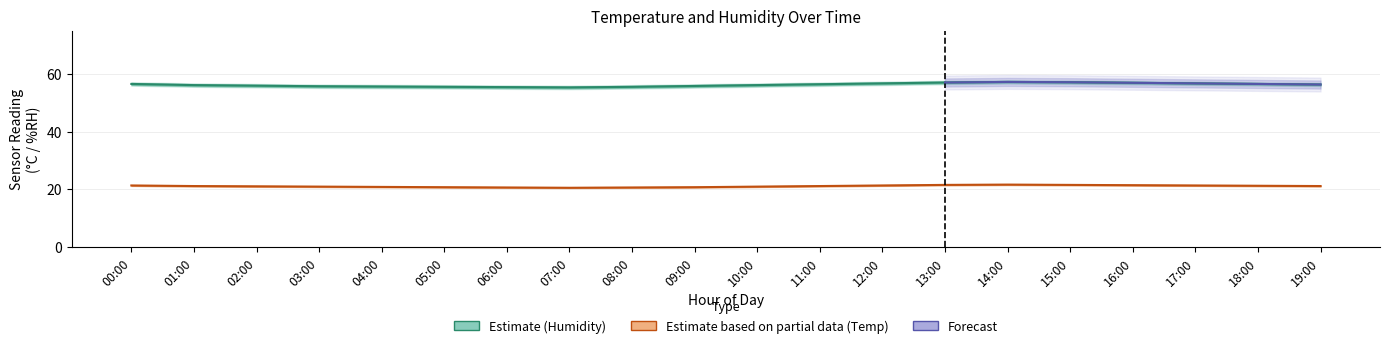

What is the difference between the second highest and second lowest values in the humidity_lower series?

1.7